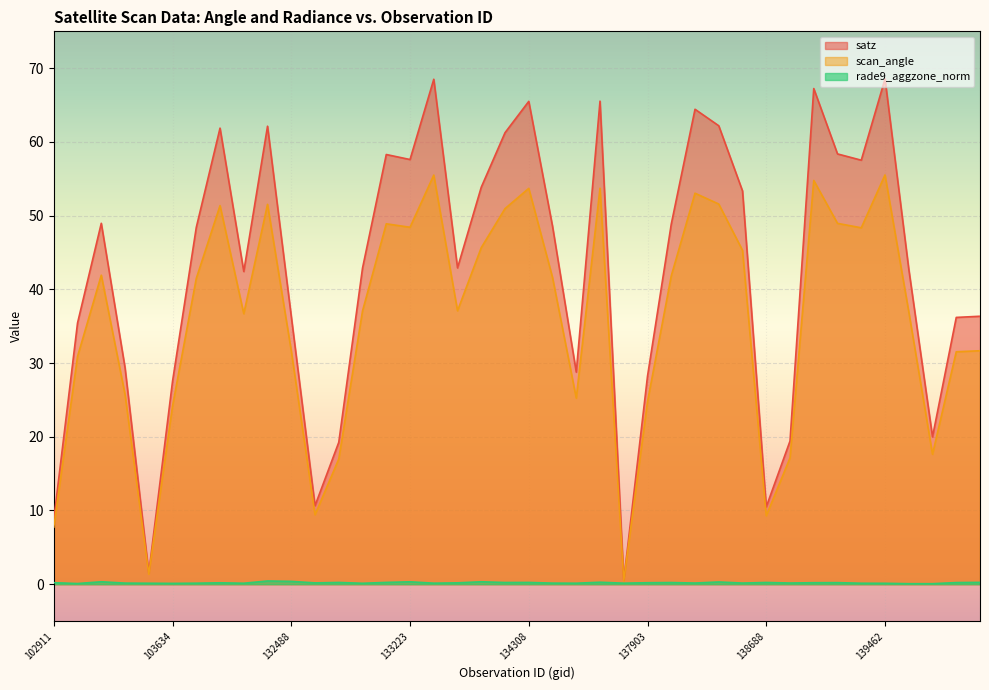

Which label corresponds to the smallest value in the chart?

139475